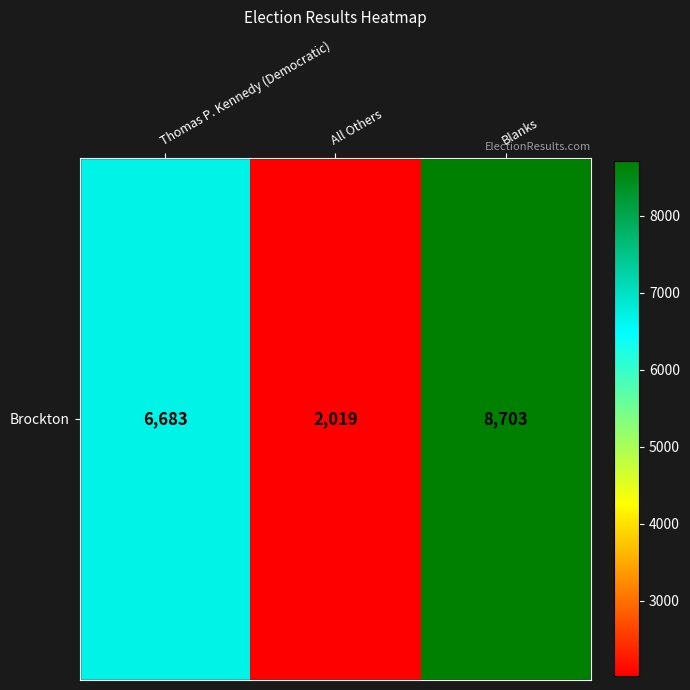

Which label corresponds to the smallest value in the chart?

All Others